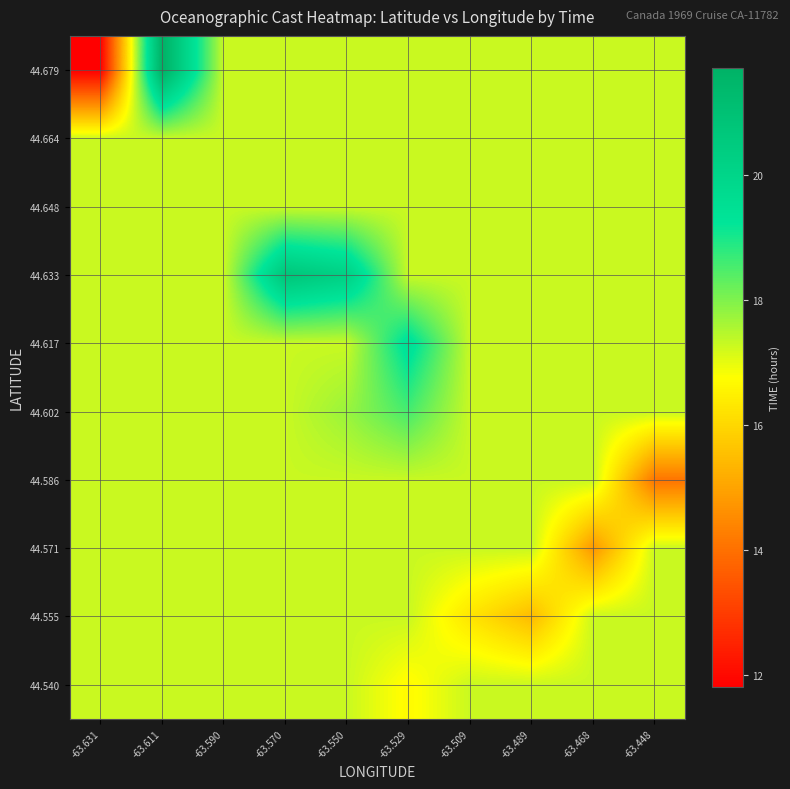

At which category is the sum across all series the highest?

-63.611